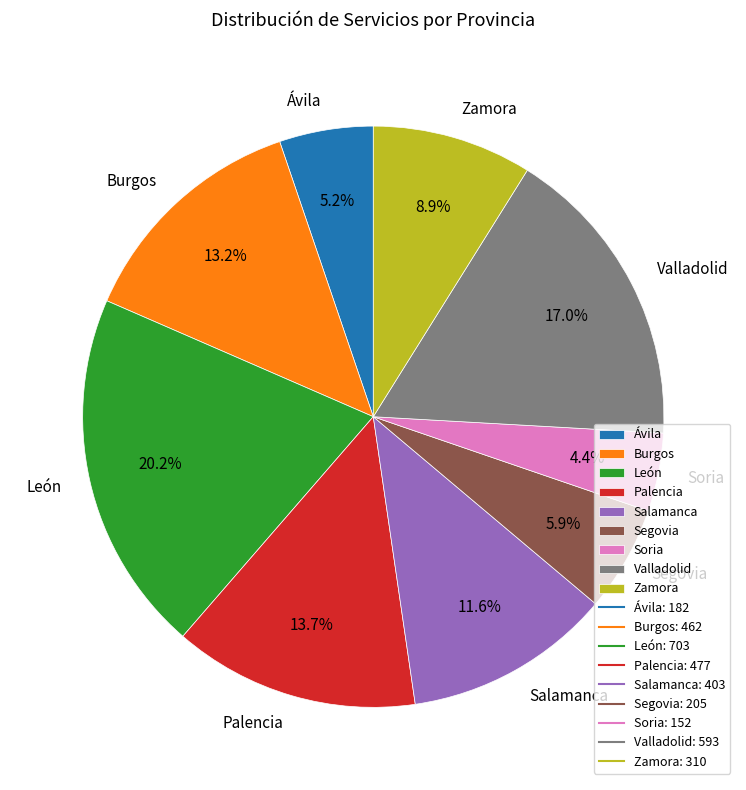

Does Salamanca account for over 50% of the chart?

No